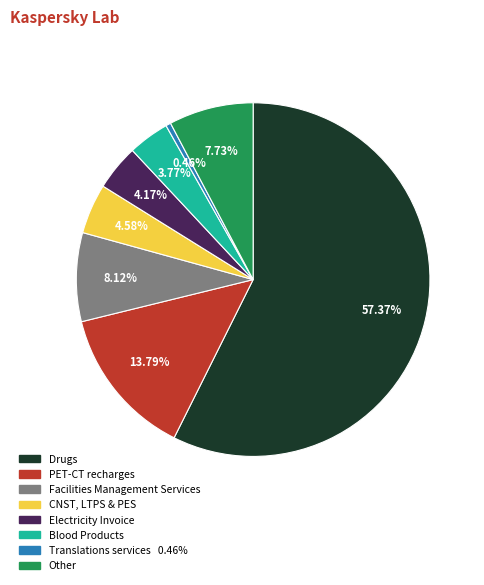

Is Drugs the majority of the pie?

Yes